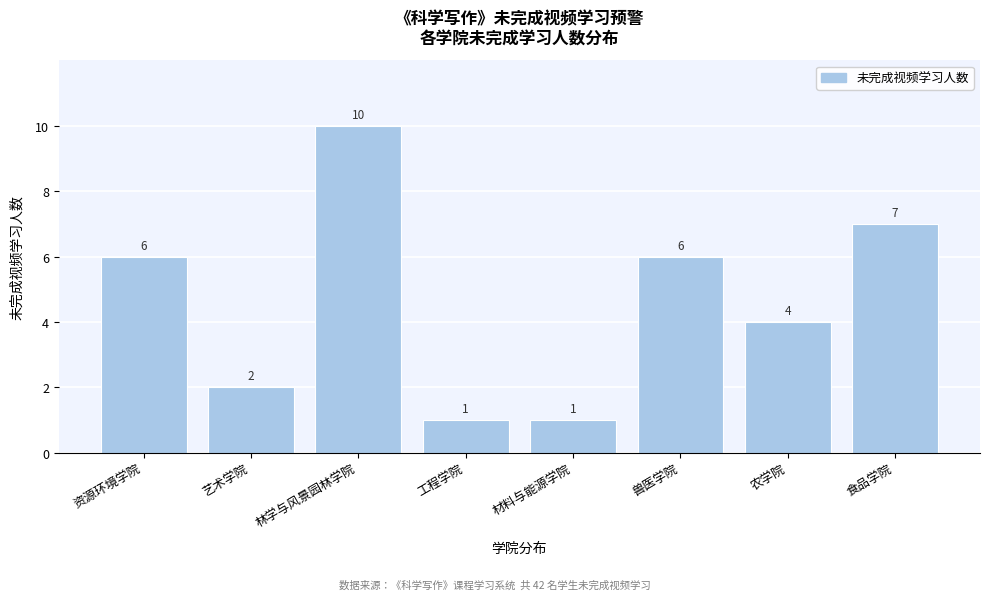

Reading right to left, list all the values displayed in this chart.

食品学院=7	农学院=4	兽医学院=6	材料与能源学院=1	工程学院=1	林学与风景园林学院=10	艺术学院=2	资源环境学院=6